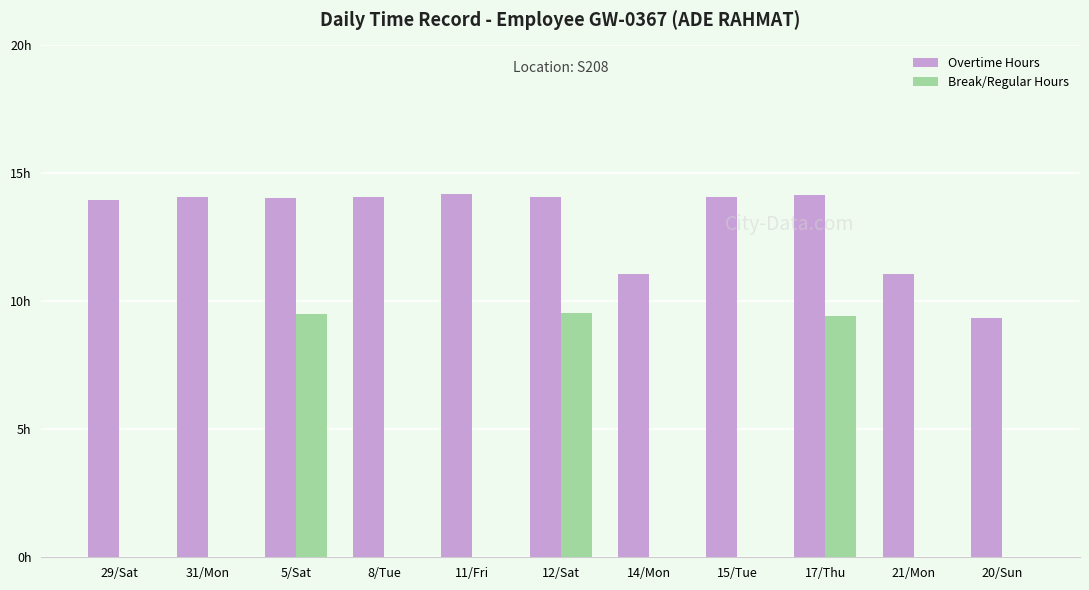

What are all the series names shown in the legend?

Overtime Hours, Break/Regular Hours